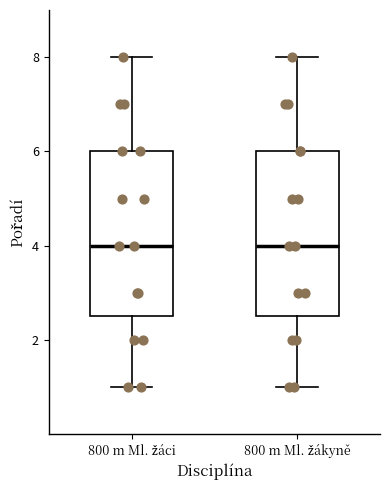

Reading left to right, transcribe this box plot: for each box, give where its median line is, the range the box spans, and where its two whiskers end, as read against the y-axis. The values are not printed on the chart, so give them approximately, as read against the axis.

800 m Ml. žáci: median 4.0, box 2.6 to 6.0, whiskers 1.0 to 8.0
800 m Ml. žákyně: median 4.0, box 2.6 to 6.0, whiskers 1.0 to 8.0